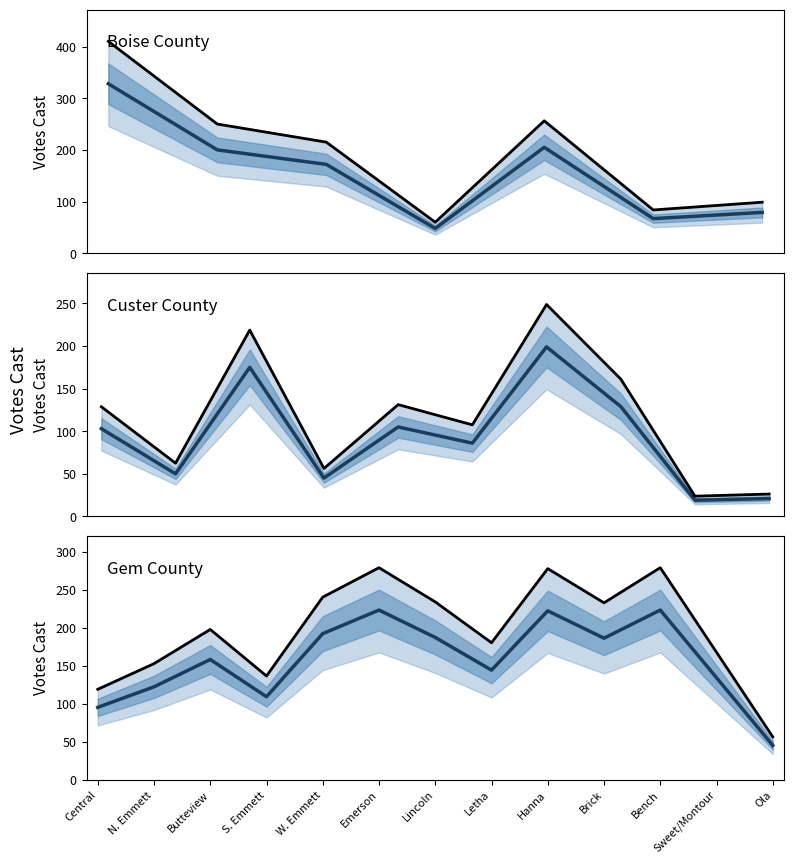

List the series in order of their peak value, highest first.

Votes (upper), Votes (median)